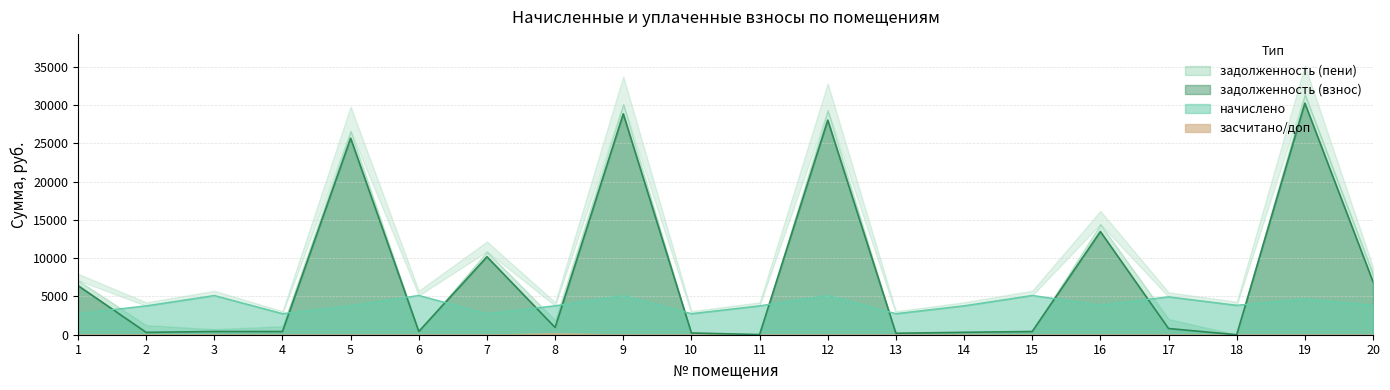

What is the difference between the maximum and minimum values in the задолженность (взнос) series?

30257.0